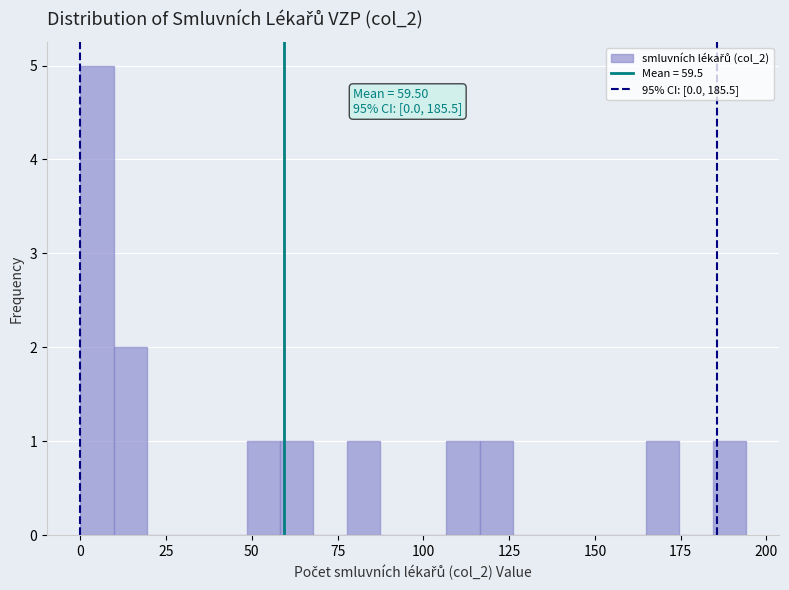

Read against the x-axis, roughly where is the centre of the tallest bar?

5